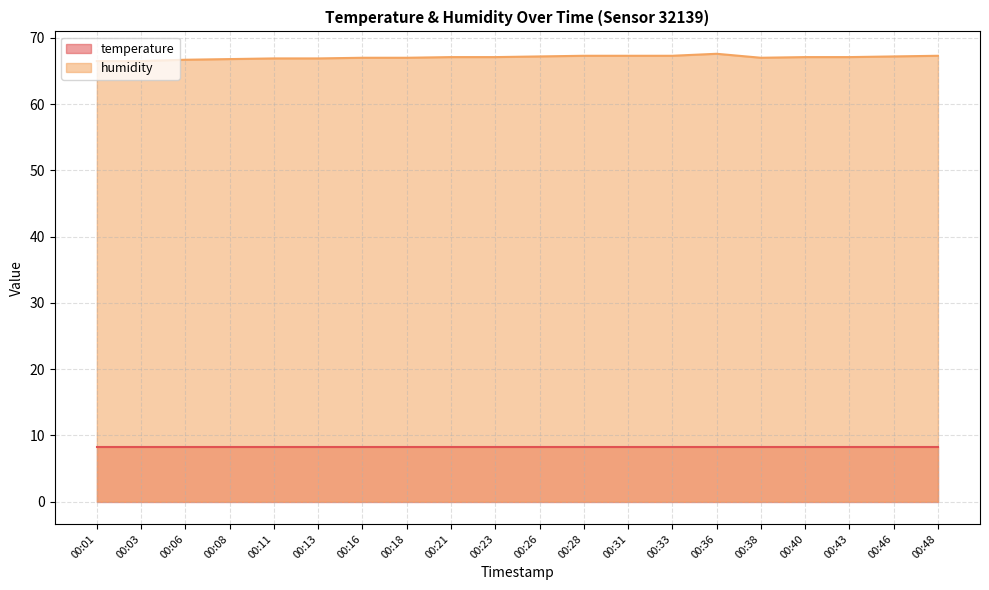

What is the sum of the values at 00:38 and 00:36?

134.6